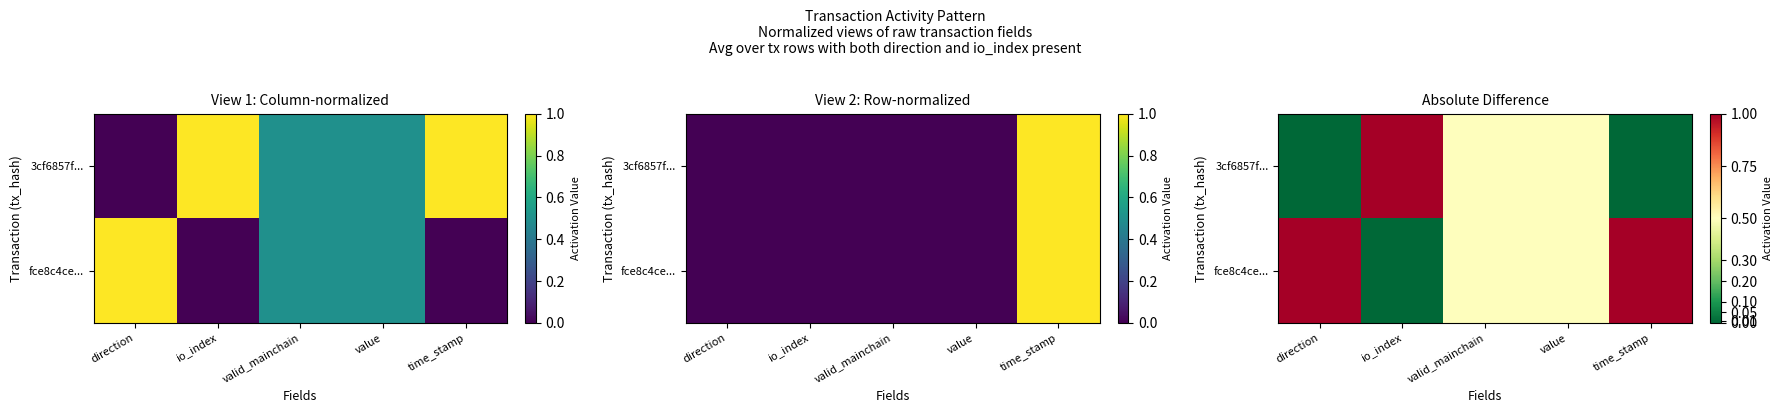

Which category has the lowest value in the 3cf6857f... series?

direction